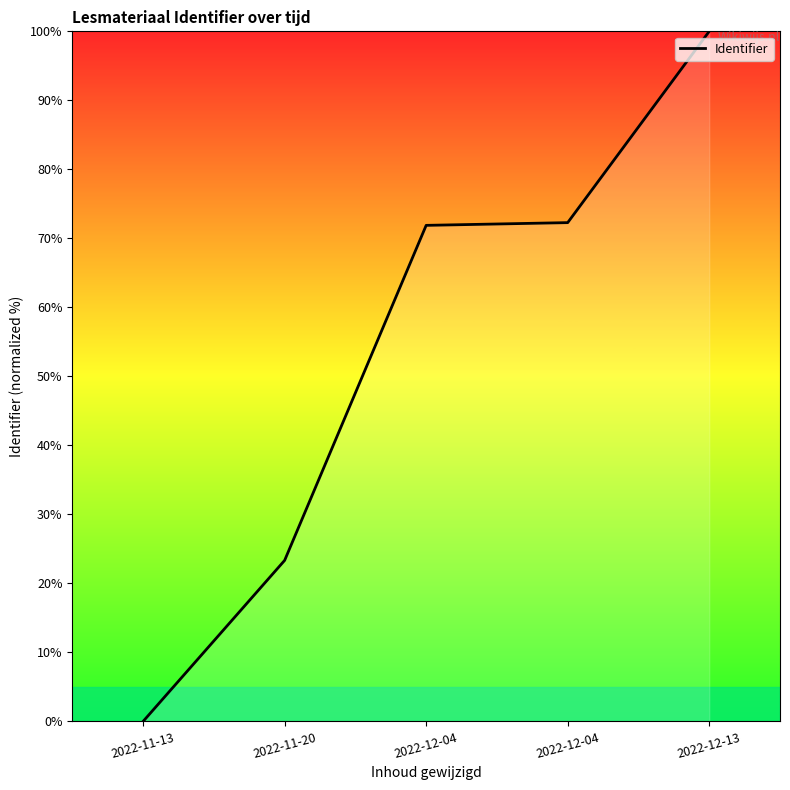

Count the number of categories in the chart.

5